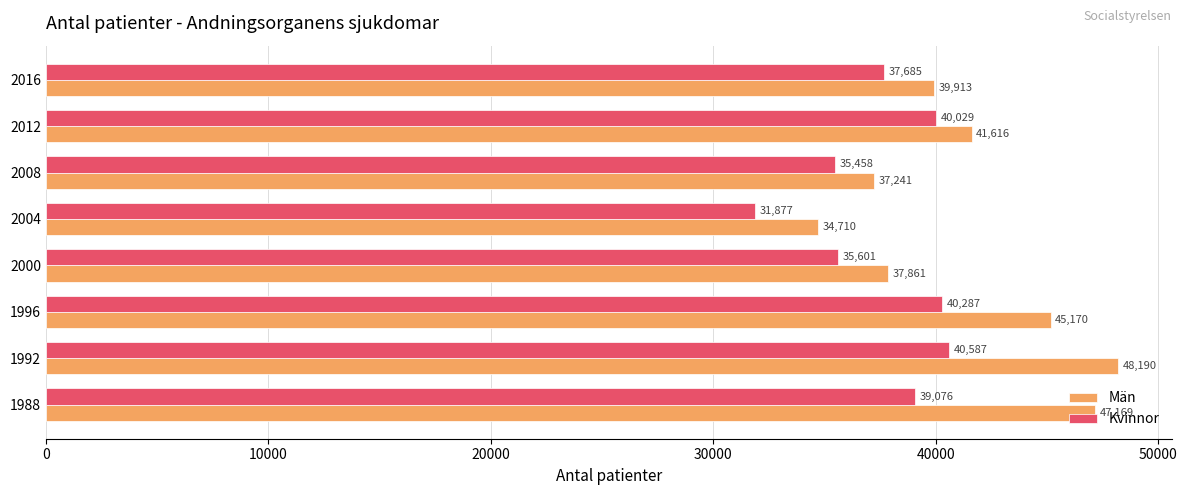

Which category has the highest value across all series?

1992